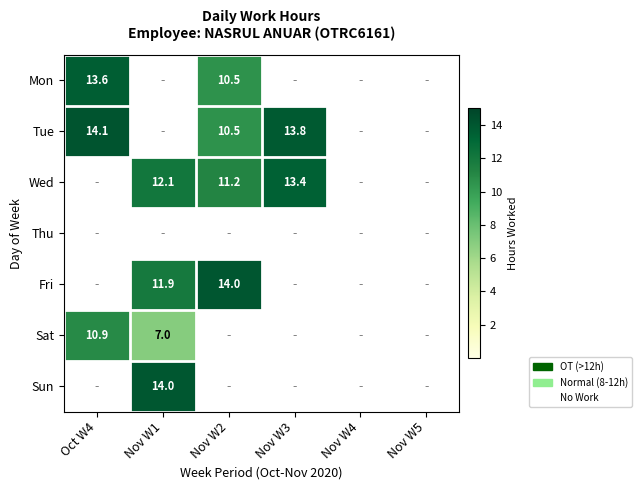

The Sat series shows 7.6 at Oct W4. True or false?

False